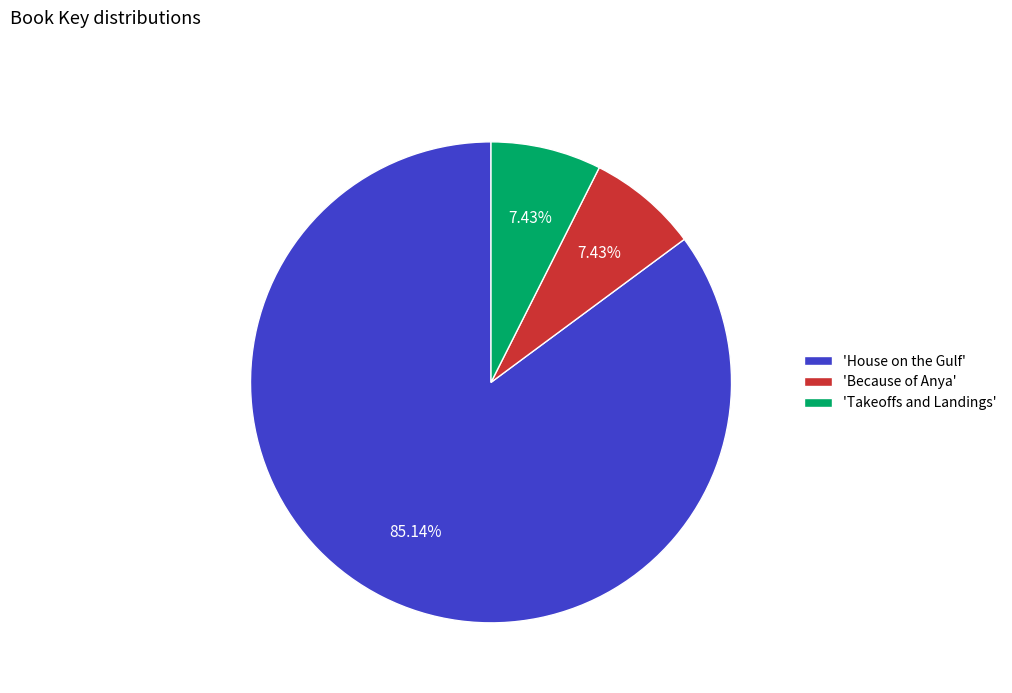

Combined, do 'Takeoffs and Landings' and 'Because of Anya' account for over 50%?

No